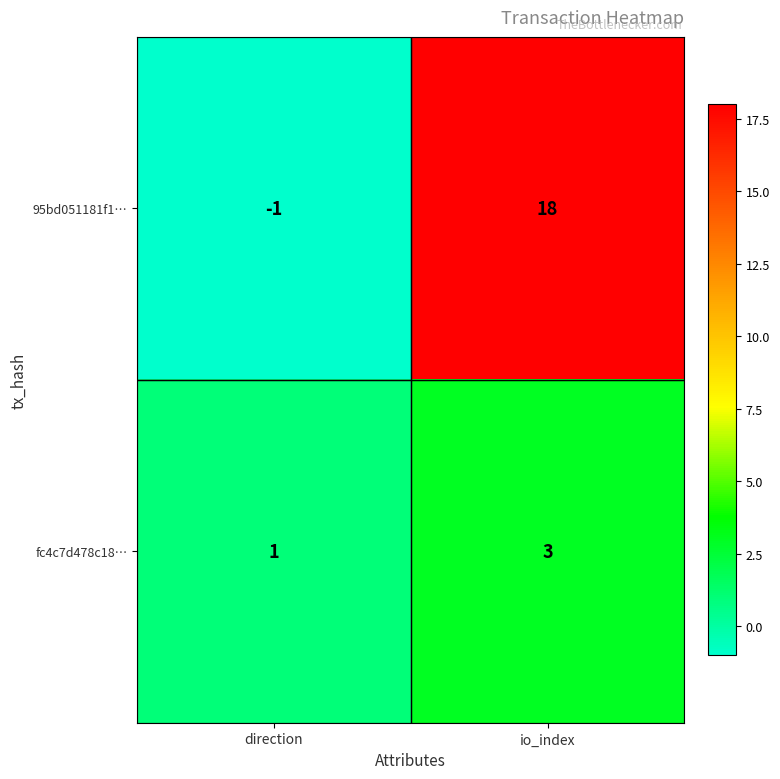

The 95bd051181f1… series shows -1 at direction. True or false?

True